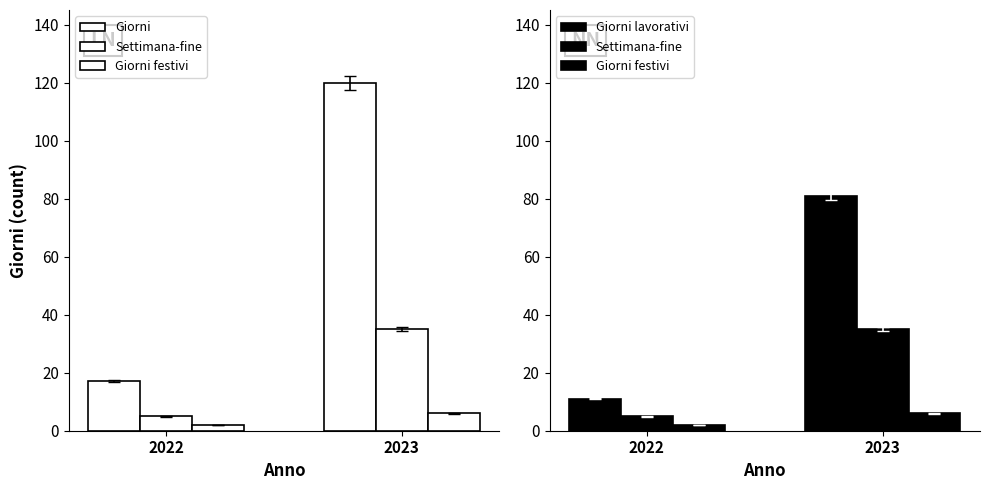

How many values in the Giorni series are below 120?

1